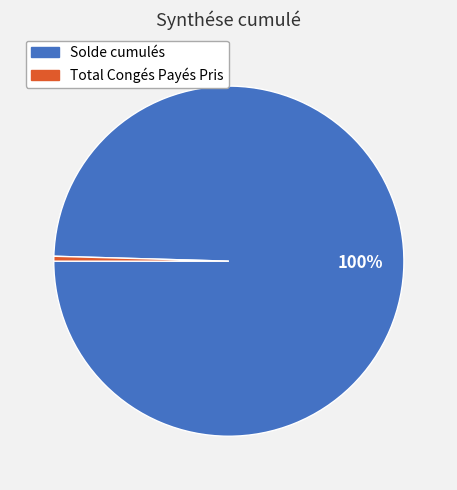

What is the smallest slice in the pie chart?

Total Congés Payés Pris